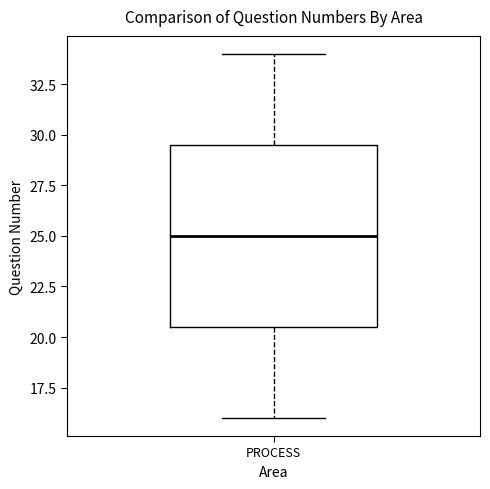

Transcribe this box plot: give where the median line is, the range the box spans, and where the two whiskers end, as read against the y-axis. The values are not printed on the chart, so give them approximately, as read against the axis.

median 25.0, box 20.5 to 29.5, whiskers 16.0 to 34.0